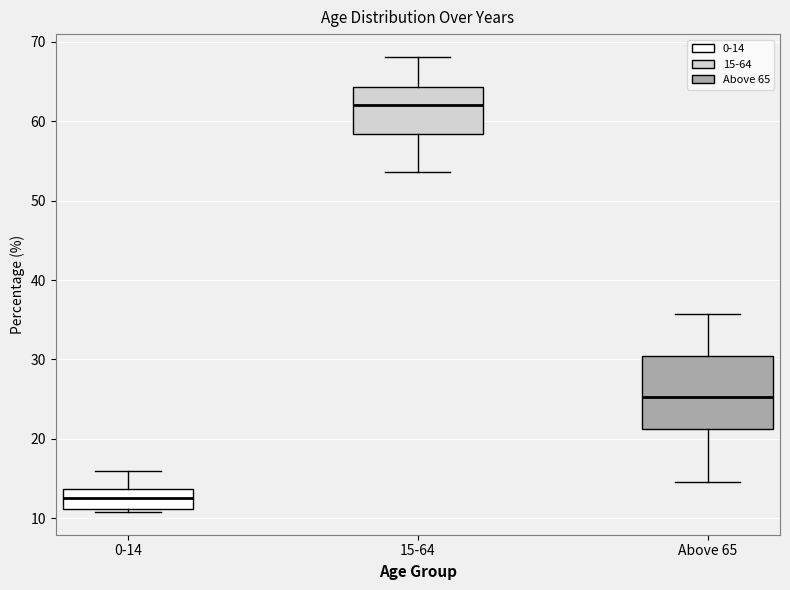

Reading left to right, transcribe this box plot: for each box, give where its median line is, the range the box spans, and where its two whiskers end, as read against the y-axis. The values are not printed on the chart, so give them approximately, as read against the axis.

0-14: median 13, box 11 to 14, whiskers 11 (just below the box's lower edge) to 16
15-64: median 62, box 58 to 64, whiskers 54 to 68
Above 65: median 25, box 21 to 31, whiskers 15 to 36